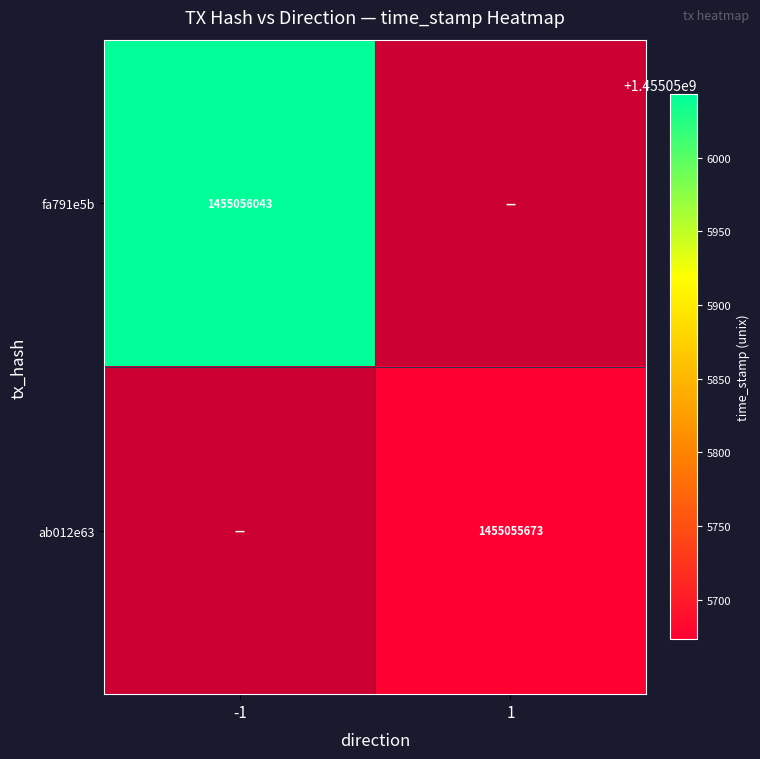

Reading left to right, extract all data points from this chart.

fa791e5b: 1455056043	0
ab012e63: 0	1455055673